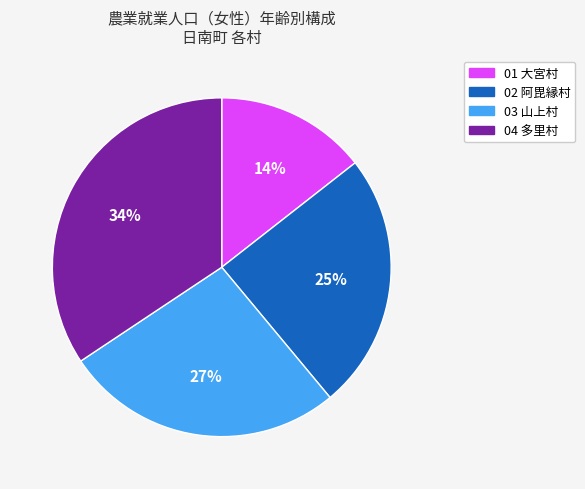

Rank the categories by value from lowest to highest.

01 大宮村, 02 阿毘縁村, 03 山上村, 04 多里村